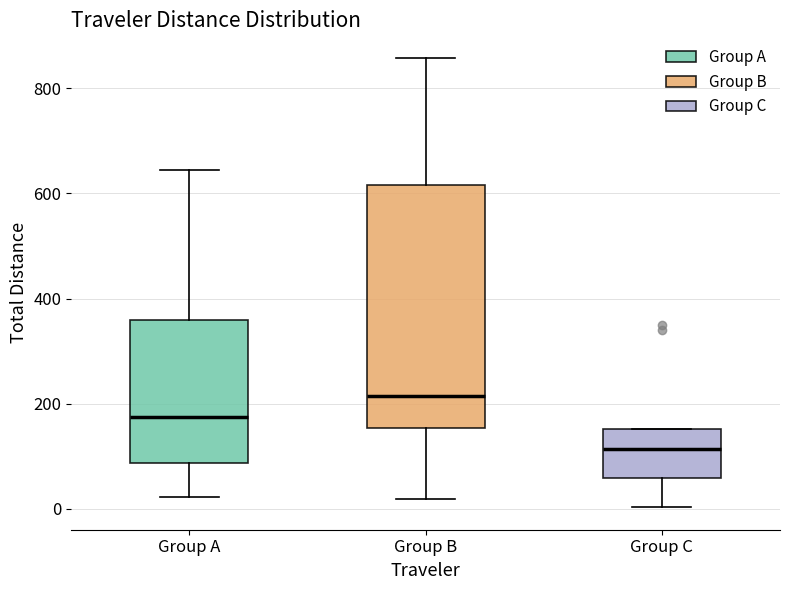

Reading left to right, transcribe this box plot: for each box, give where its median line is, the range the box spans, and where its two whiskers end, as read against the y-axis. The values are not printed on the chart, so give them approximately, as read against the axis.

Group A: median 180, box 80 to 360, whiskers 20 to 640
Group B: median 220, box 160 to 620, whiskers 20 to 860
Group C: median 120, box 60 to 160, whiskers 0 to 160